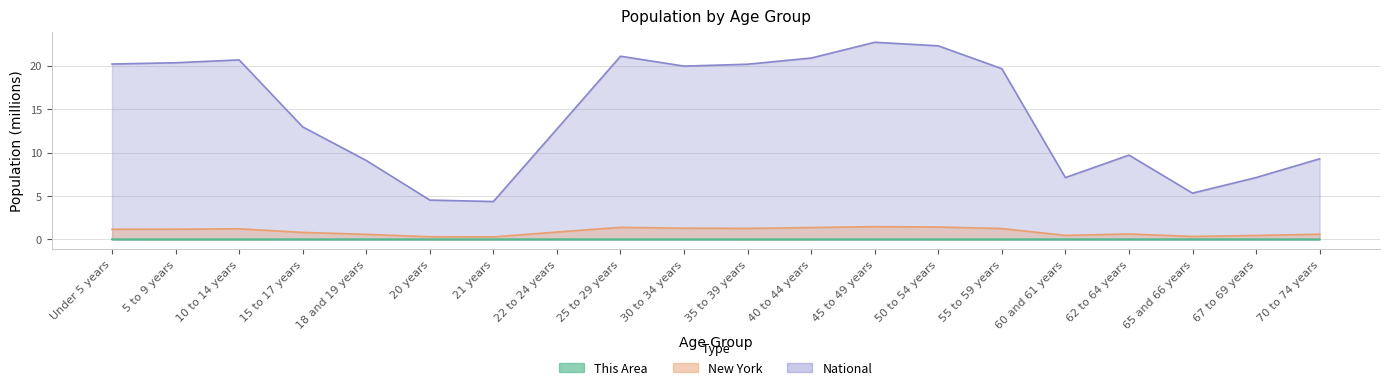

How many lines are shown in the chart?

3